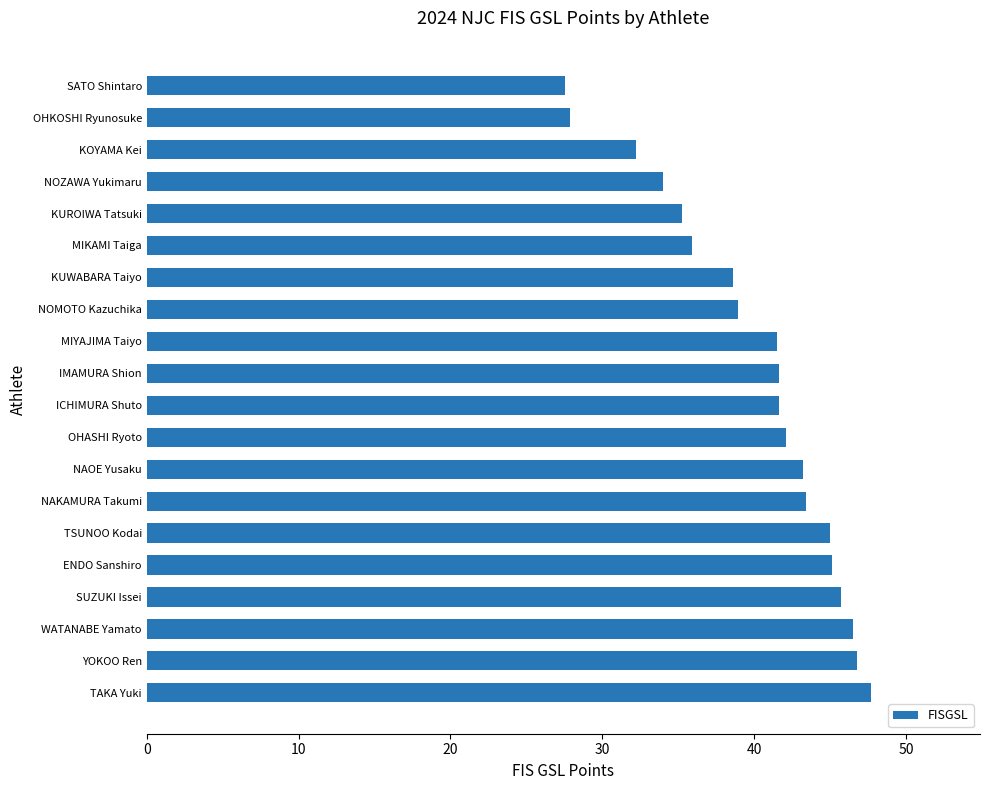

What is the approximate value at TAKA Yuki?

47.7